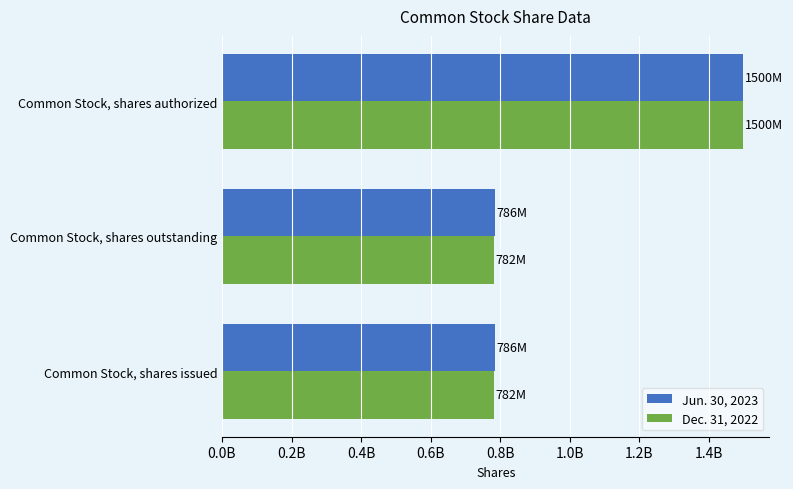

At which category is the sum across all series the highest?

Common Stock, shares authorized